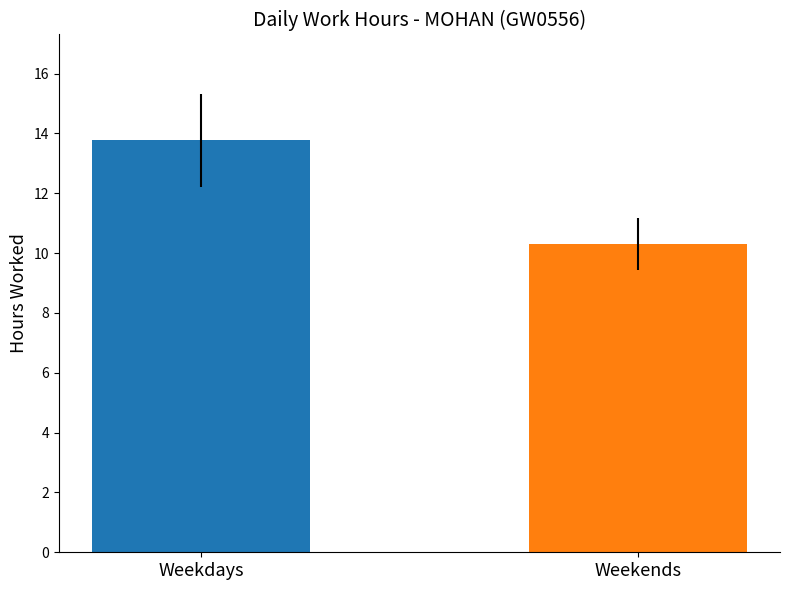

Count the number of data series in this chart.

1